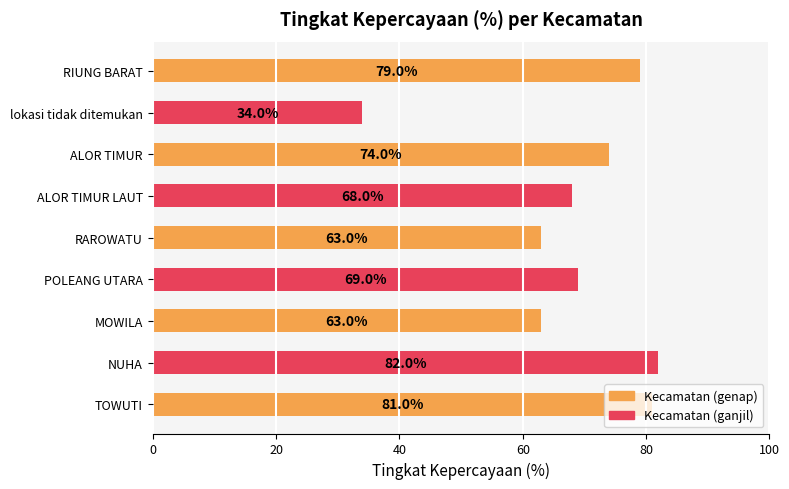

The value at RIUNG BARAT is 79. True or false?

True